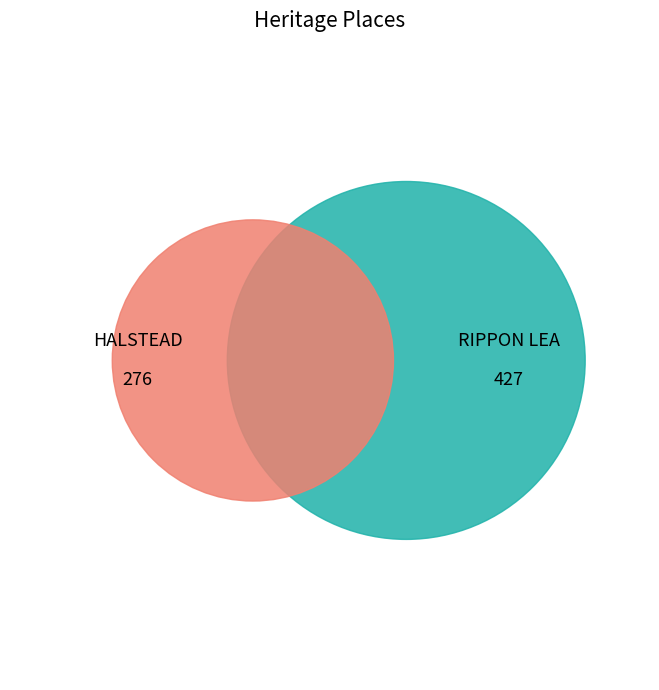

Which slice is the largest?

RIPPON LEA